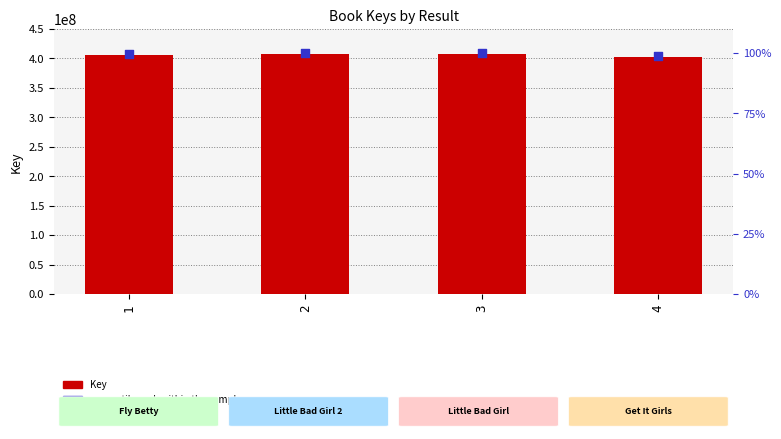

What are all the series names shown in the legend?

Key, percentile rank within the sample